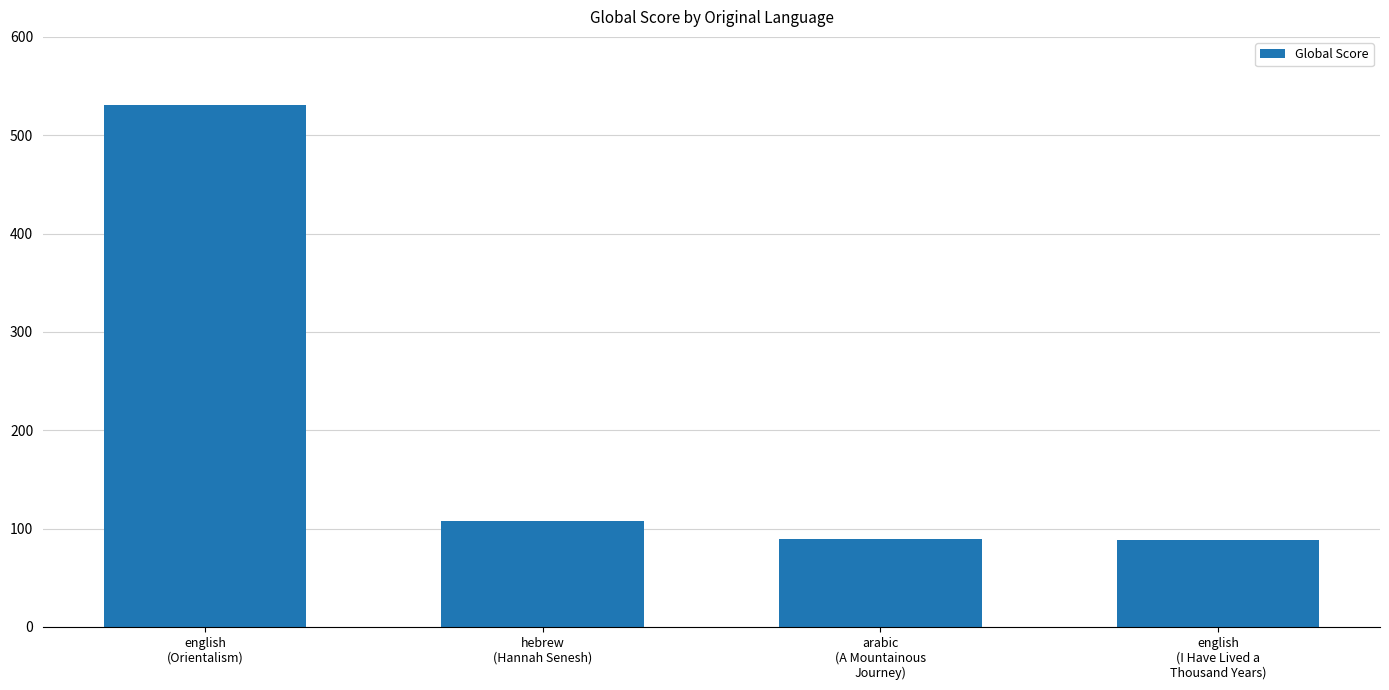

What is the difference between the second highest and minimum values?

20